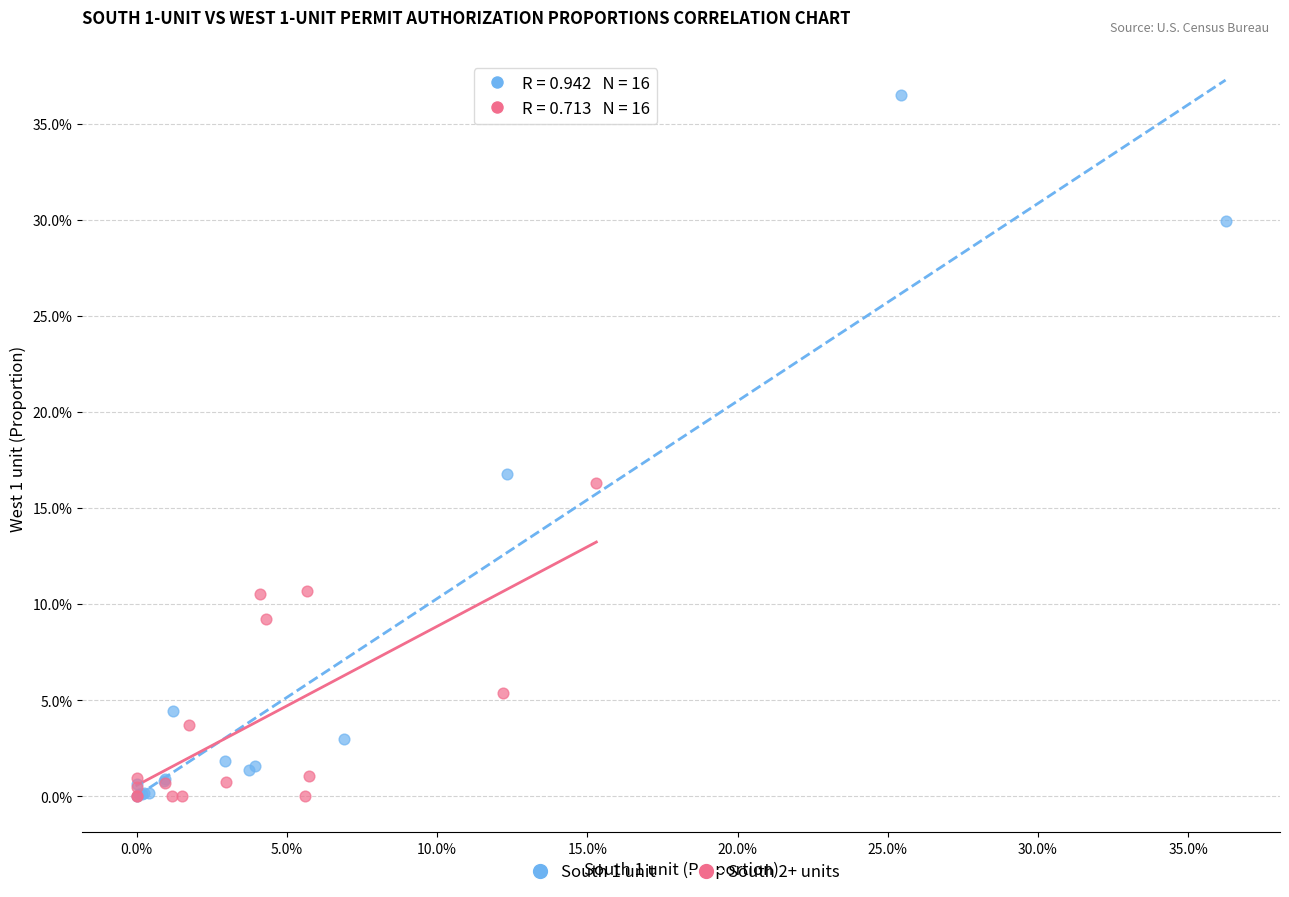

What are all the series names shown in the legend?

South 1 unit, South 2+ units